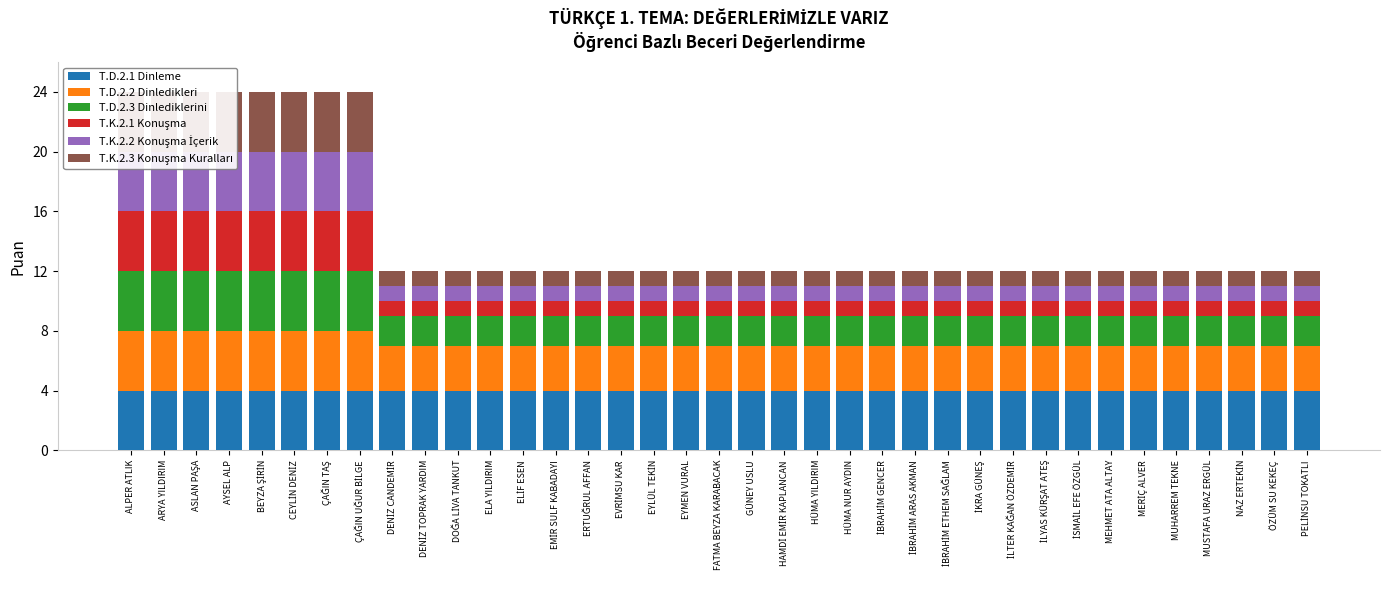

What is the minimum value shown in the chart?

1